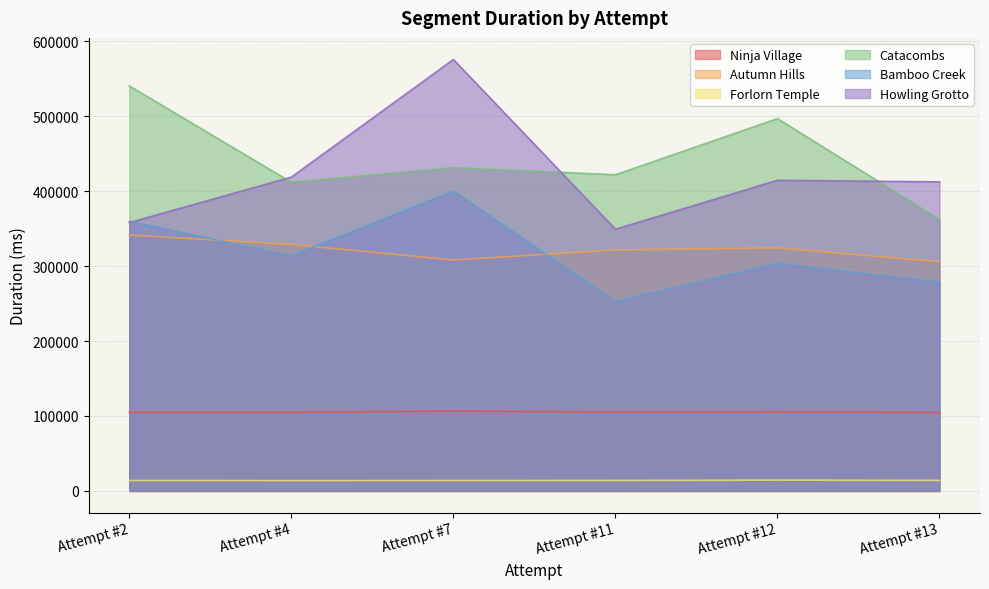

True or false: Catacombs and Ninja Village intersect in this chart.

False